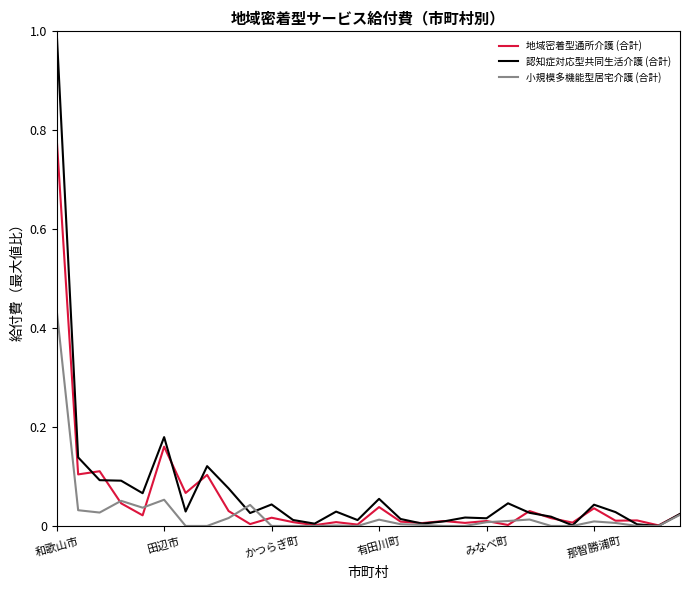

What is the maximum value shown in the chart?

1.0